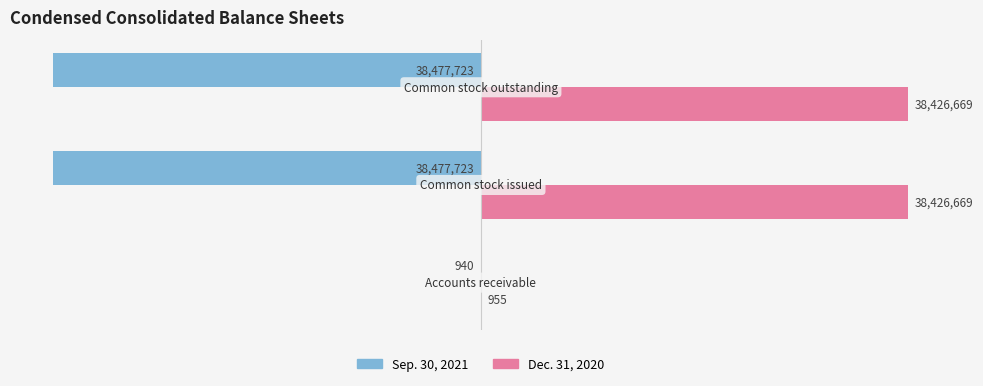

What are all the series names shown in the legend?

Sep. 30, 2021, Dec. 31, 2020